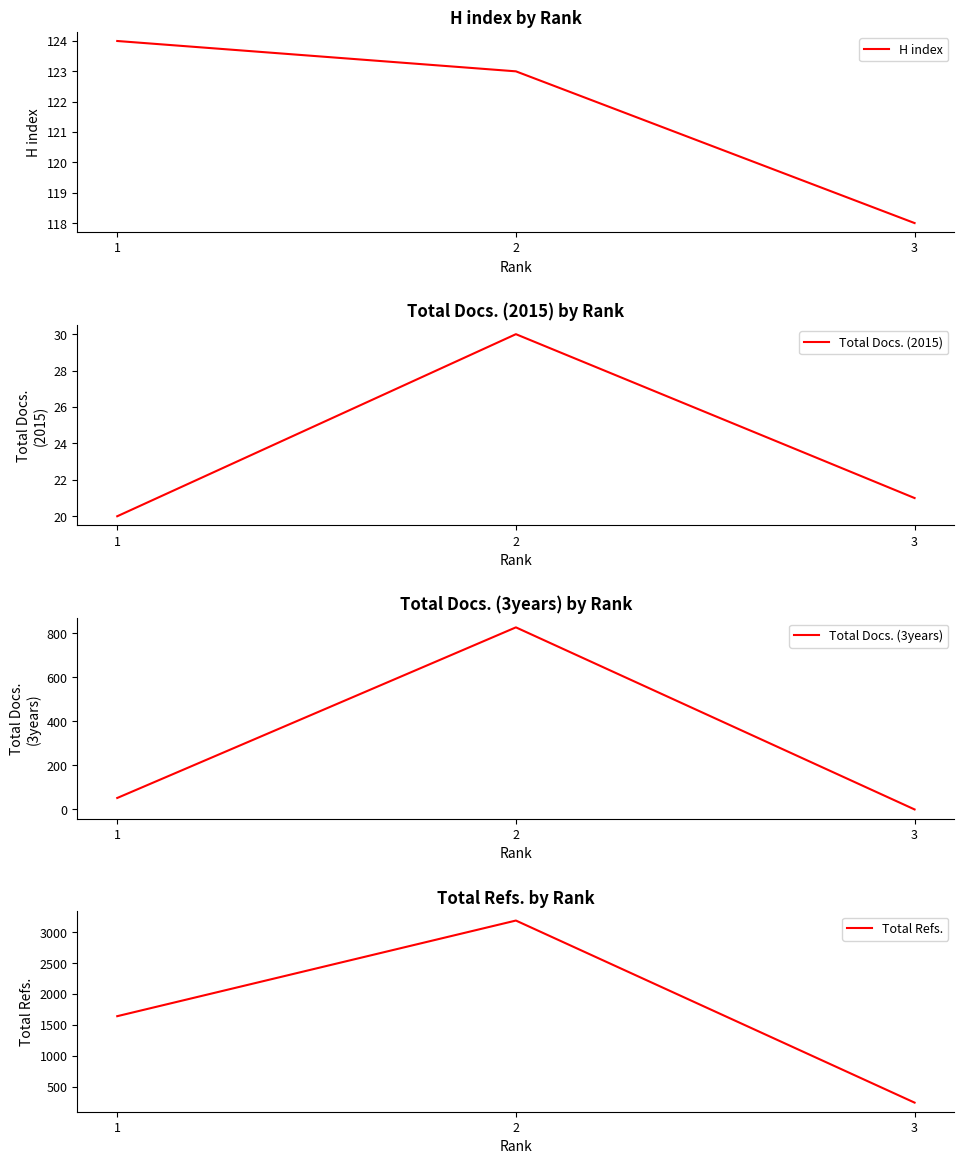

The value of Total Refs. at 3 is 407. True or false?

False